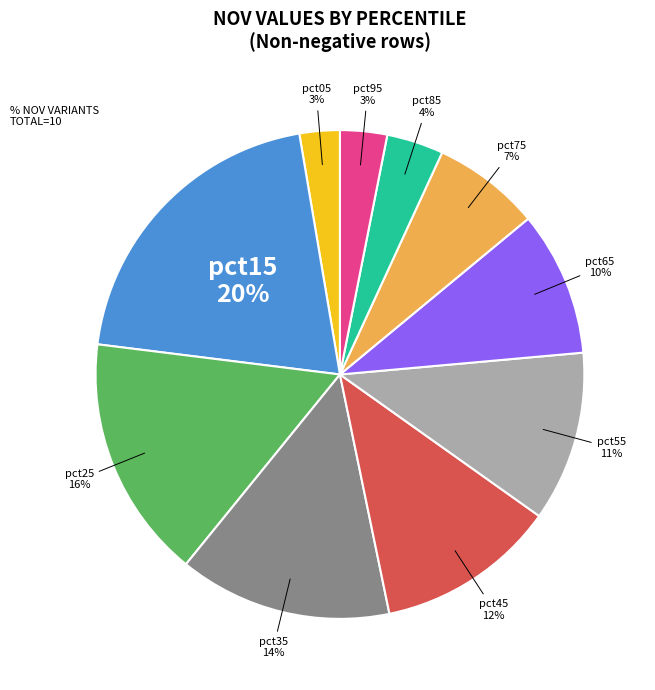

Does any single category account for the majority?

No